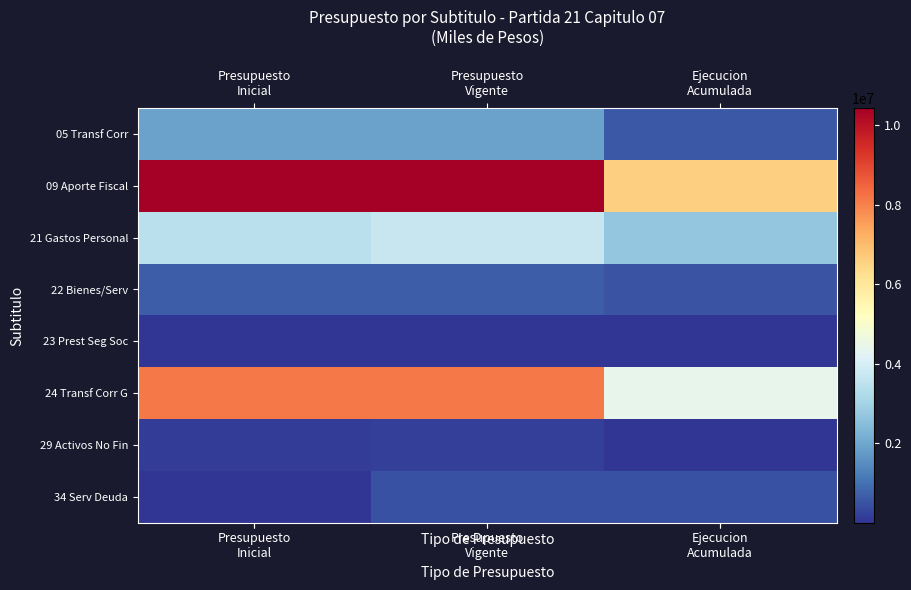

At which category is the sum across all series the highest?

Presupuesto
Vigente